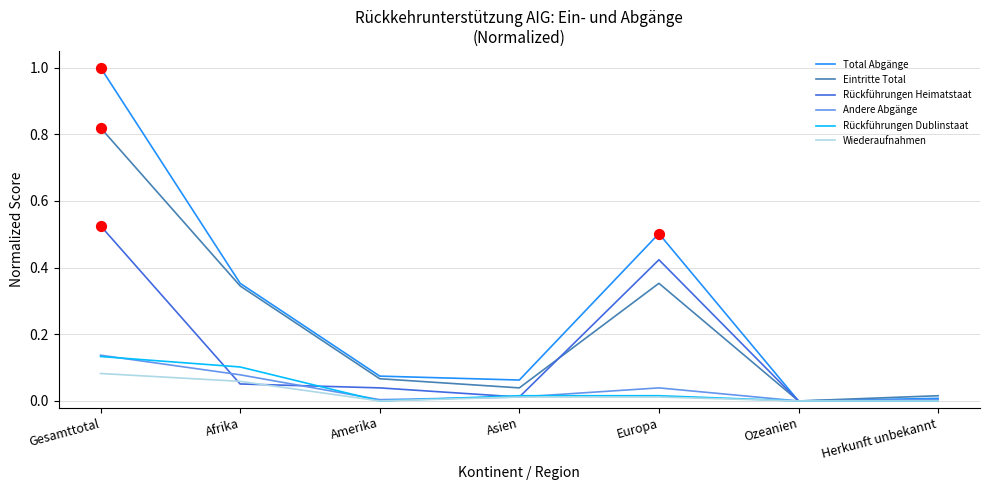

At which category is the sum across all series the highest?

Gesamttotal